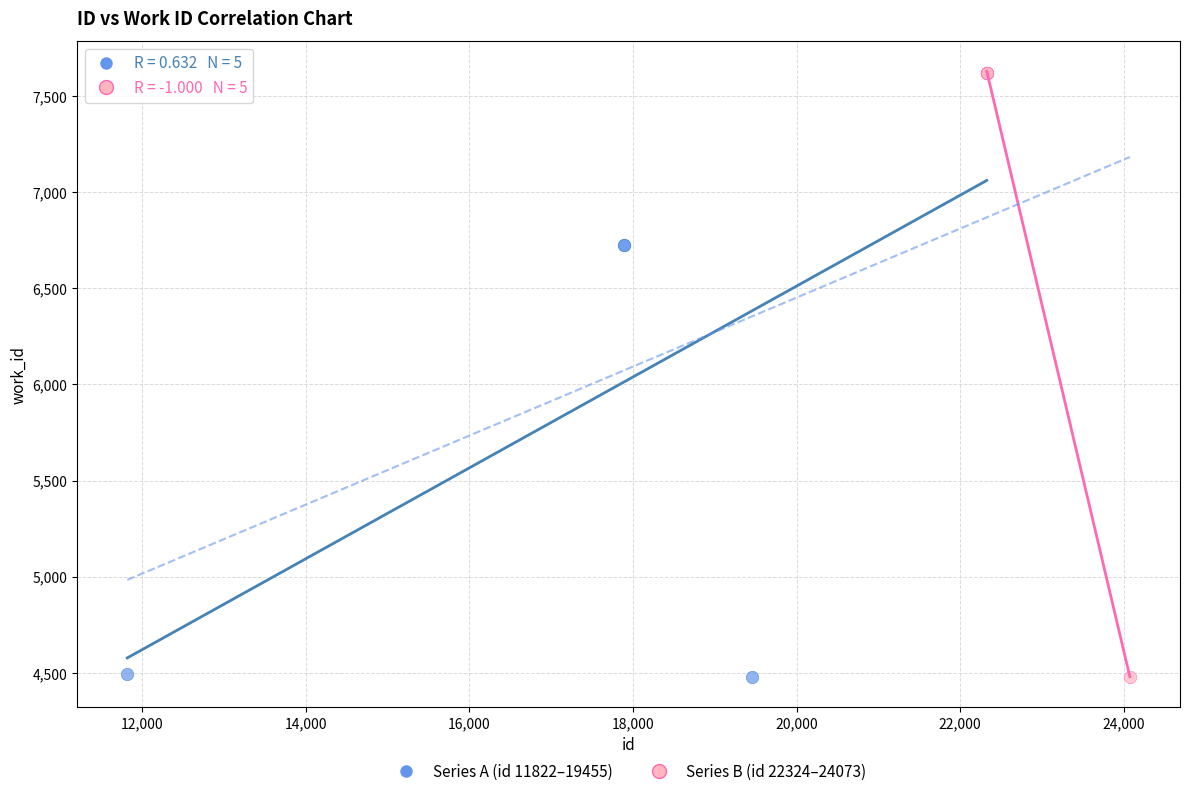

What are all the series names shown in the legend?

Series A (id 11822–19455), Series B (id 22324–24073)